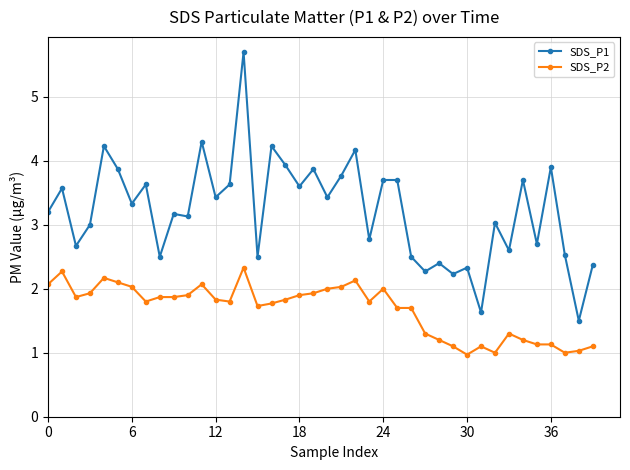

Reading left to right, transcribe all the data shown in this chart.

SDS_P1: 3.2	3.6	2.7	3.0	4.2	3.9	3.3	3.6	2.5	3.2	3.1	4.3	3.4	3.6	5.7	2.5	4.2	3.9	3.6	3.9	3.4	3.8	4.2	2.8	3.7	3.7	2.5	2.3	2.4	2.2	2.3	1.6	3.0	2.6	3.7	2.7	3.9	2.5	1.5	2.4
SDS_P2: 2.1	2.3	1.9	1.9	2.2	2.1	2.0	1.8	1.9	1.9	1.9	2.1	1.8	1.8	2.3	1.7	1.8	1.8	1.9	1.9	2.0	2.0	2.1	1.8	2.0	1.7	1.7	1.3	1.2	1.1	1.0	1.1	1.0	1.3	1.2	1.1	1.1	1.0	1.0	1.1